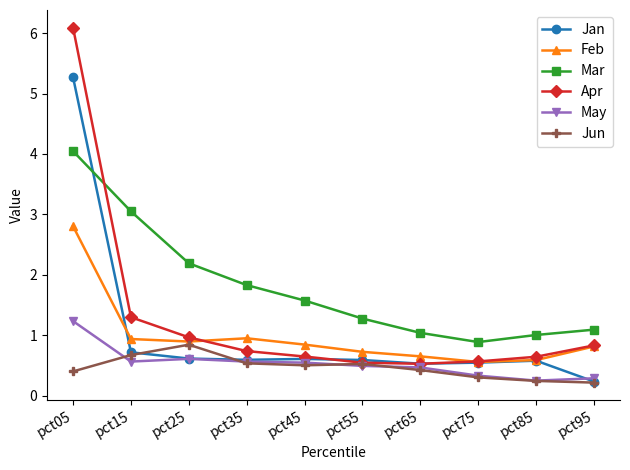

Is this an area chart (filled region under the line)?

No